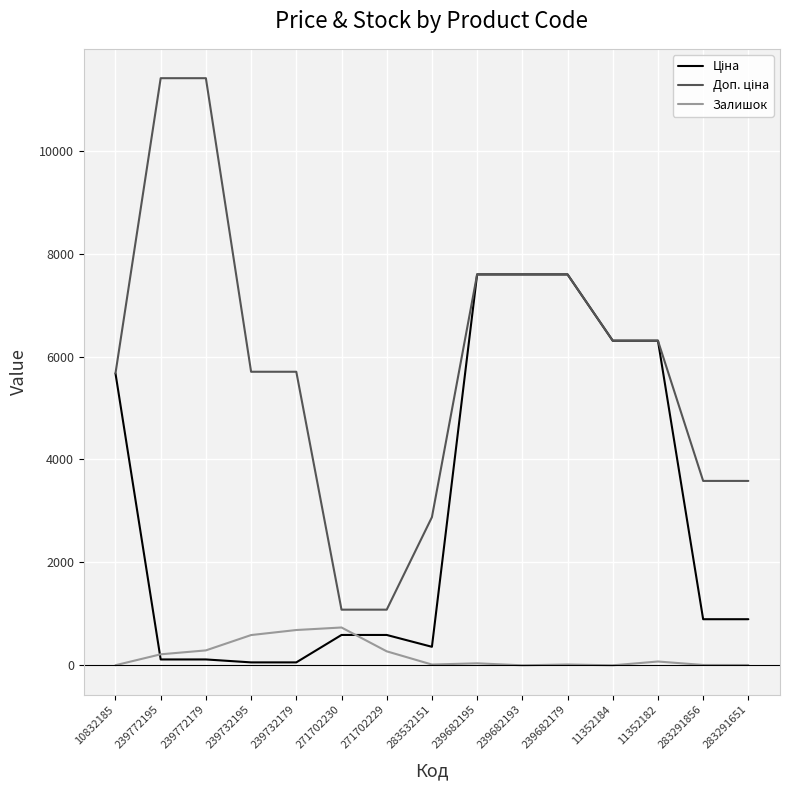

How many lines are shown in the chart?

3